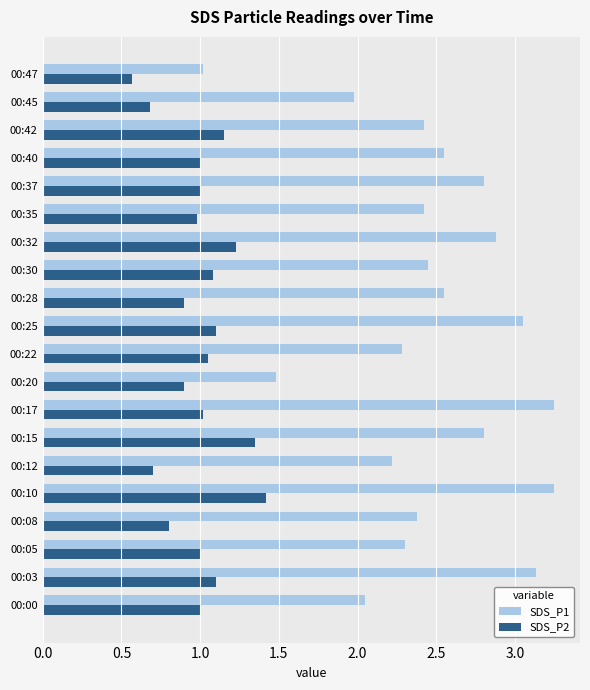

What is the total value across all series at 00:47?

1.6